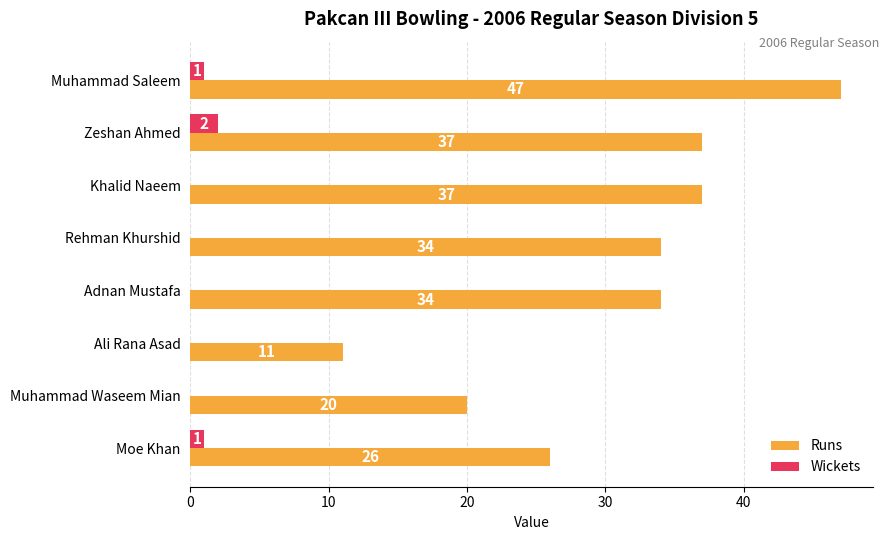

True or false: Runs has a value of 34 at Adnan Mustafa.

True